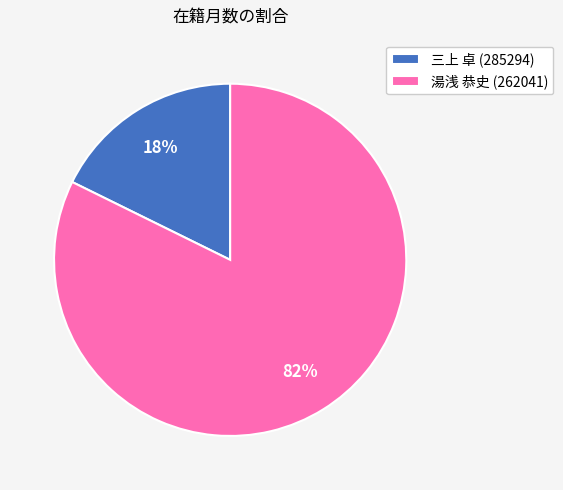

Is it true that 湯浅 恭史 (262041) is 95% of the pie?

False